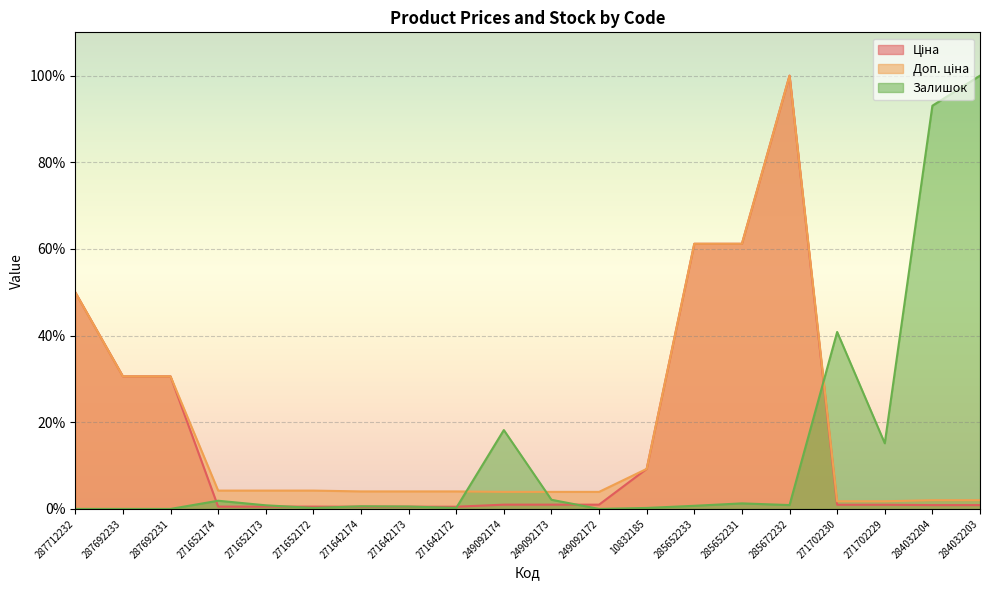

Is the value of Ціна at 287692231 greater than the value of Залишок at 284032203?

No